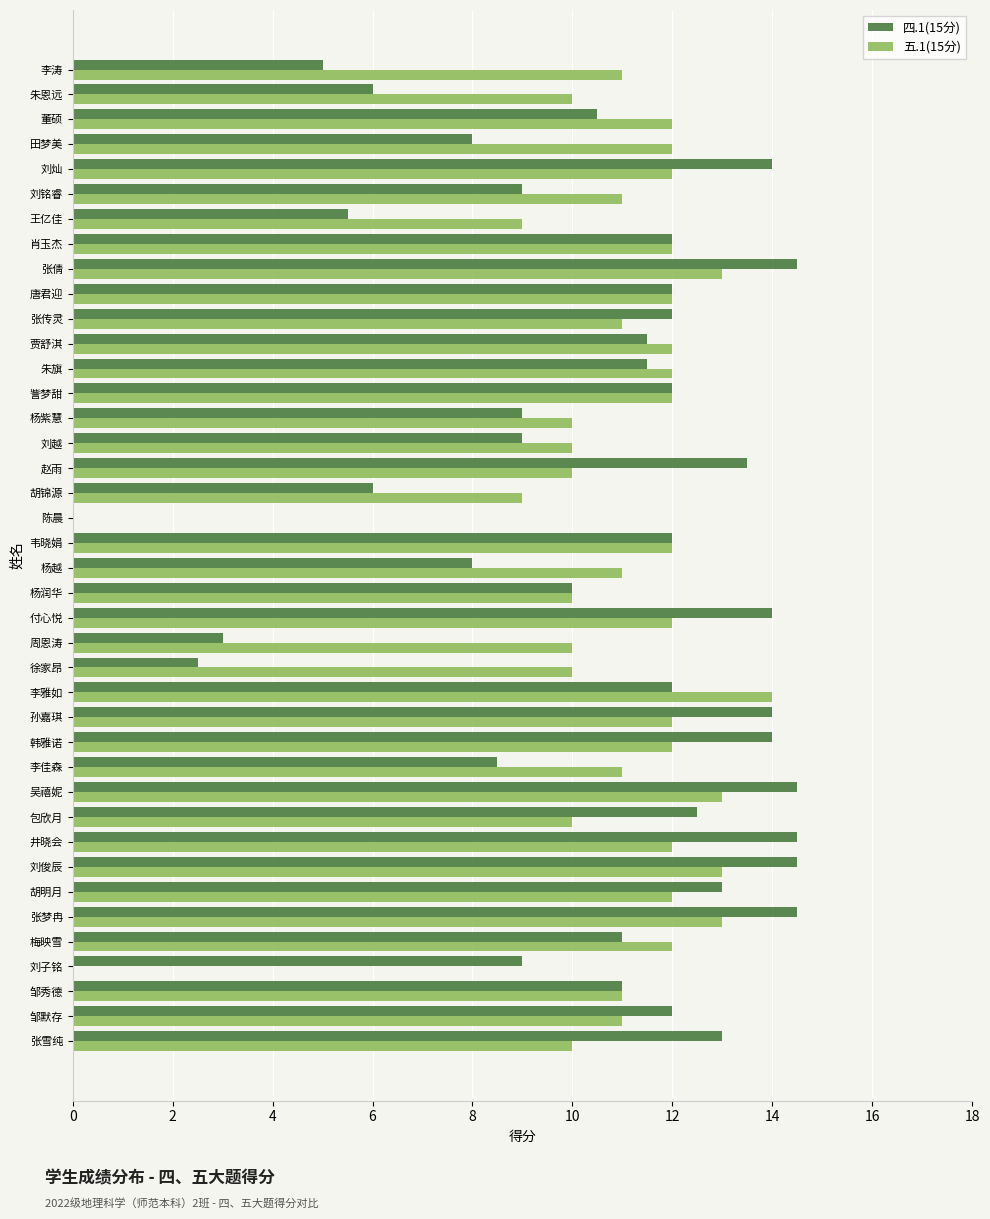

What is the sum of all 四.1(15分) values?

418.5